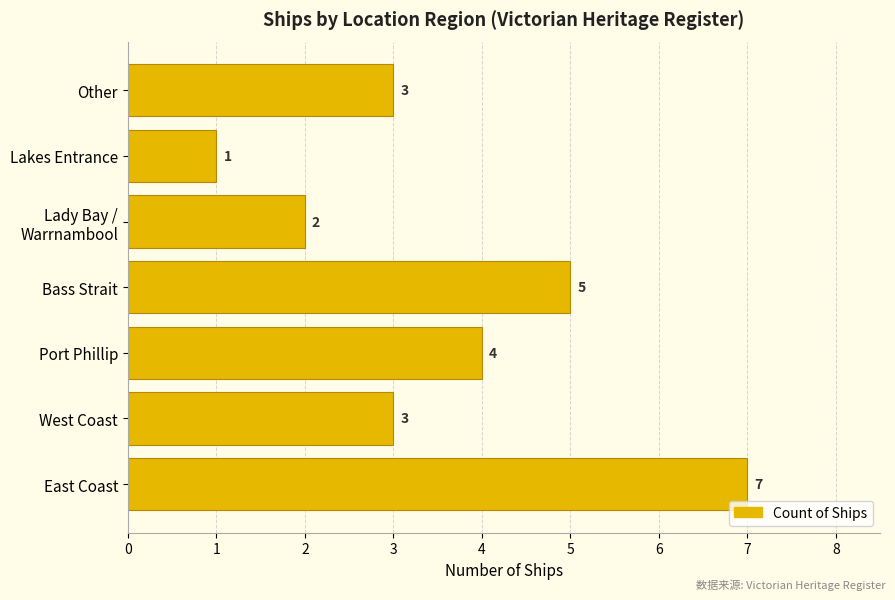

What is the greatest value displayed?

7